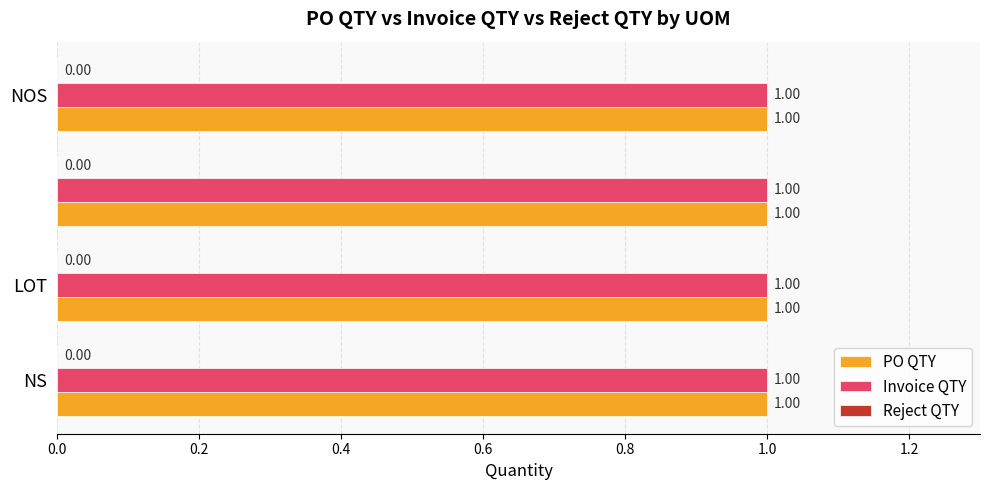

How many bars are there in each group?

3